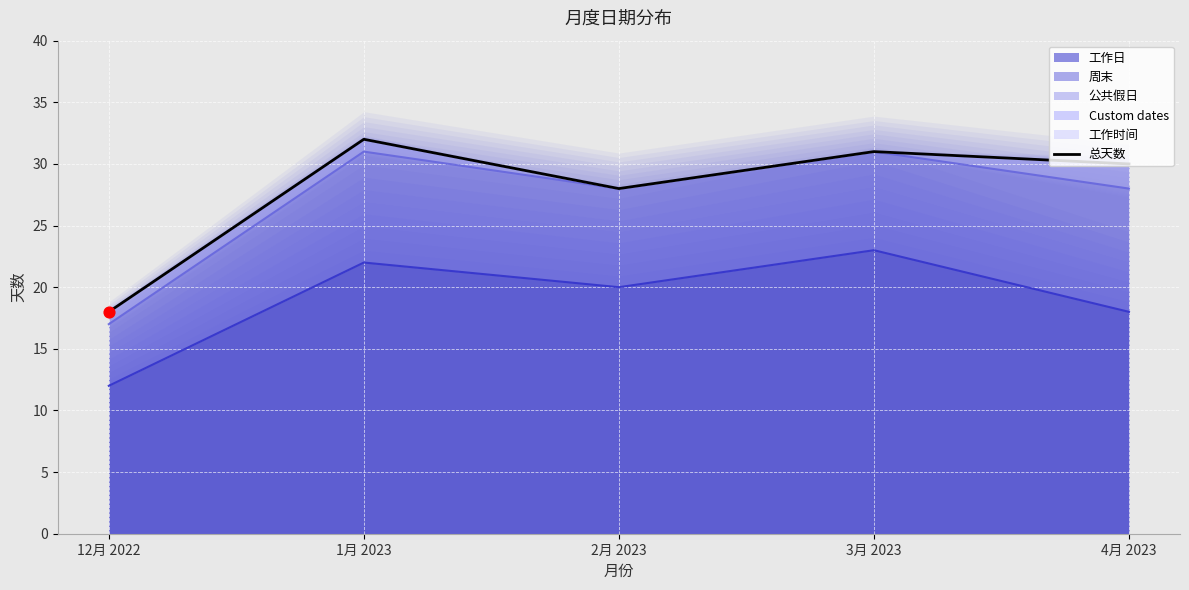

Between 1月 2023 and 2月 2023, which is larger?

1月 2023